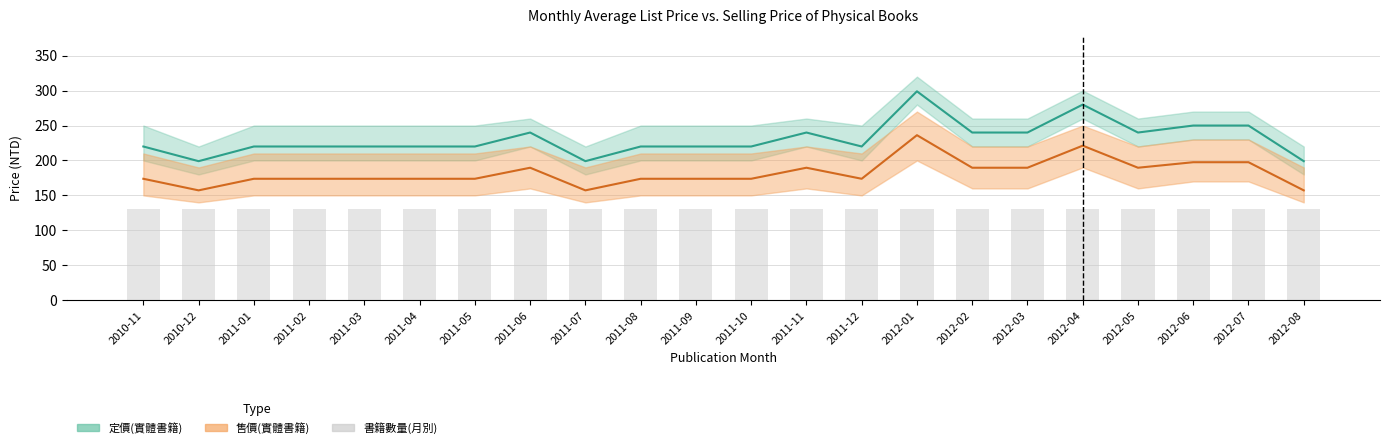

How many data points in 定價上限 are less than 250?

3